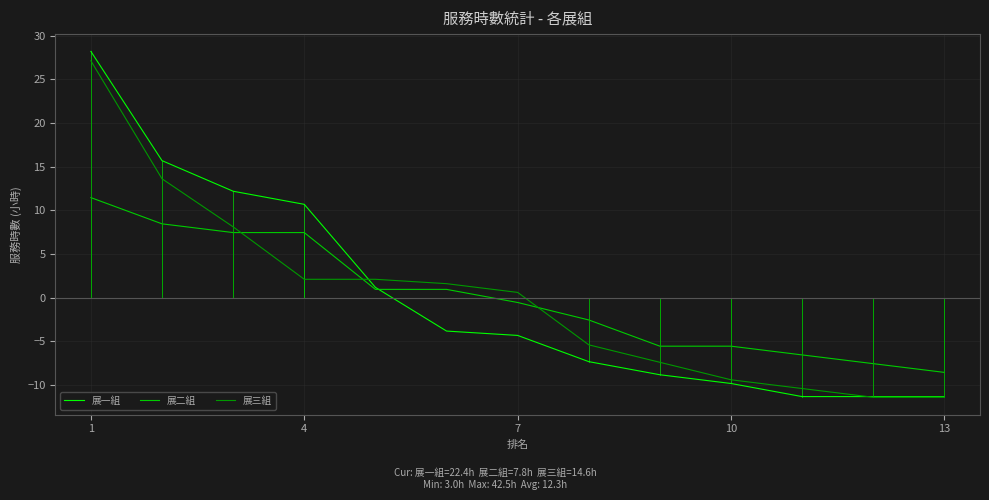

Which series has the largest range (max minus min)?

展一組